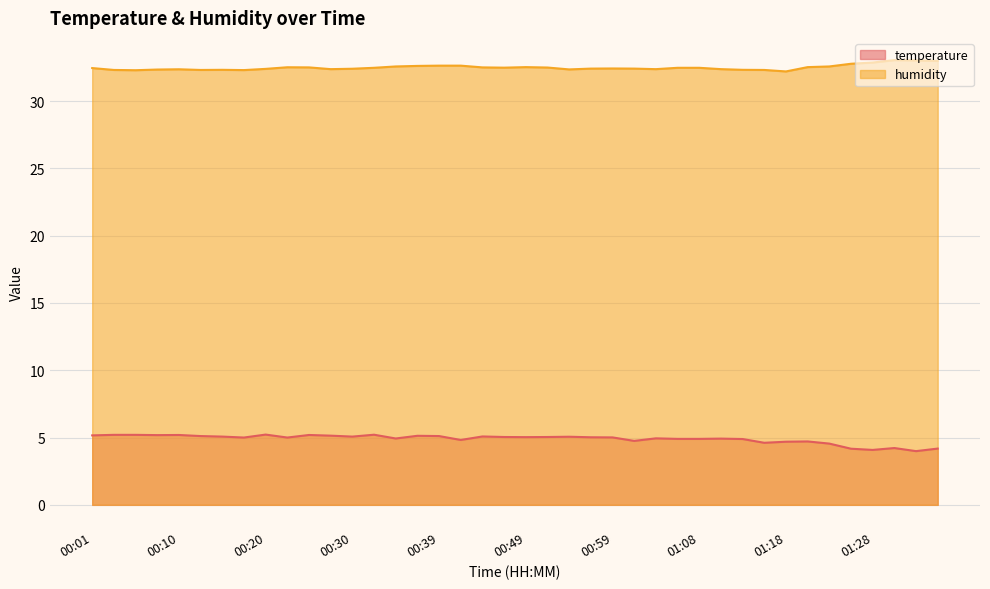

True or false: humidity and temperature cross at least once.

False